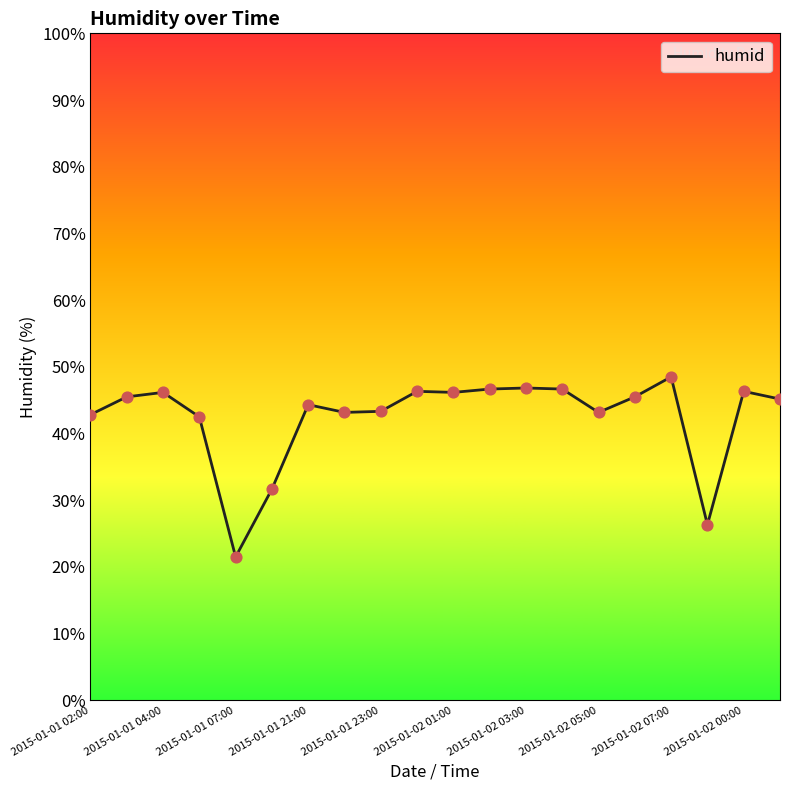

What is the minimum value shown in the chart?

21.5